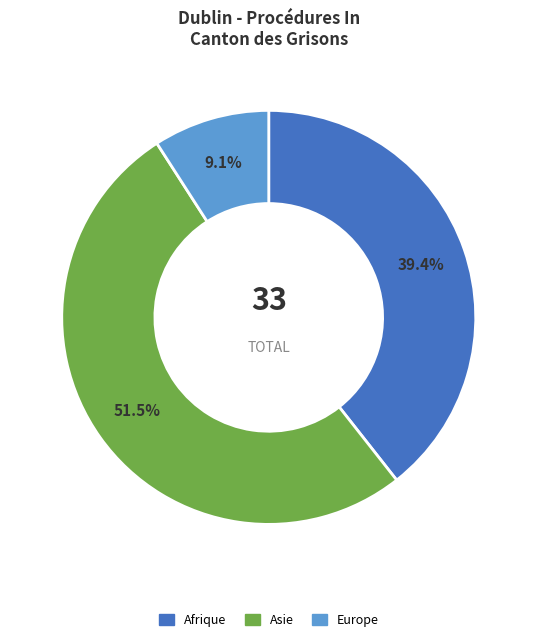

Which has a higher value, Asie or Afrique?

Asie